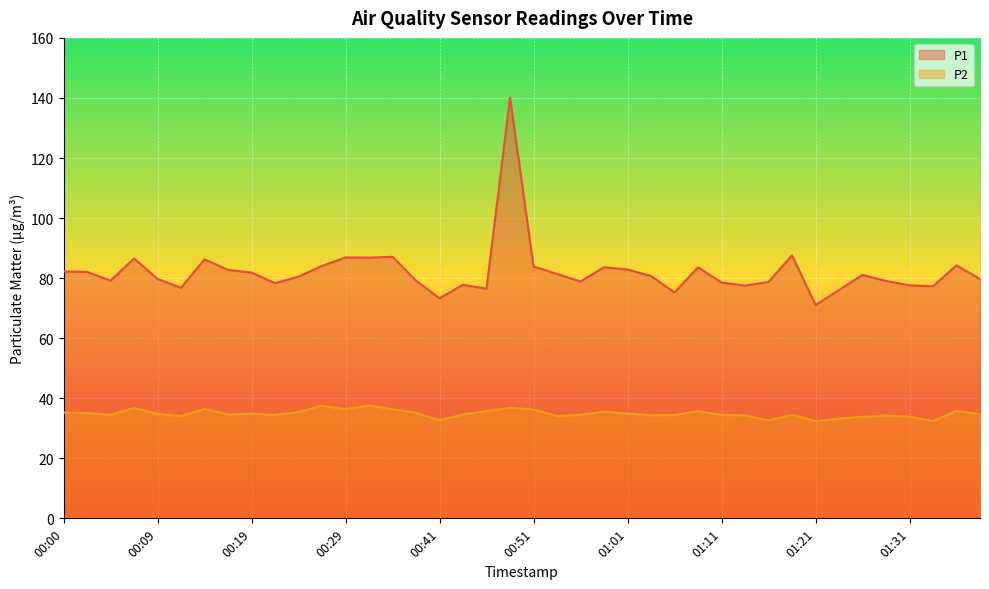

True or false: P1 and P2 intersect in this chart.

False